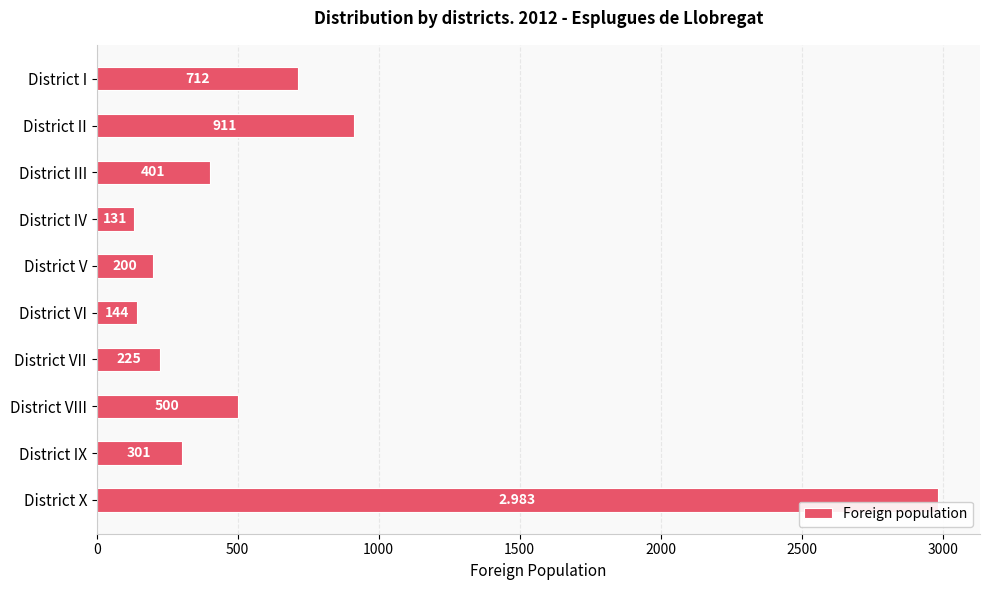

At which category does the chart reach its peak across all series?

District X